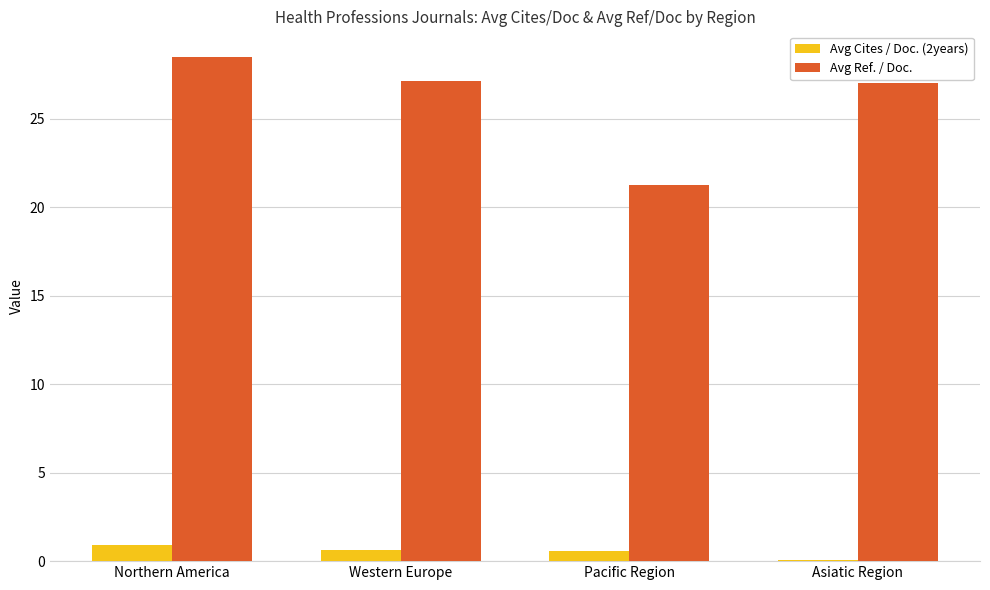

What is the sum of all Avg Cites / Doc. (2years) values?

2.2